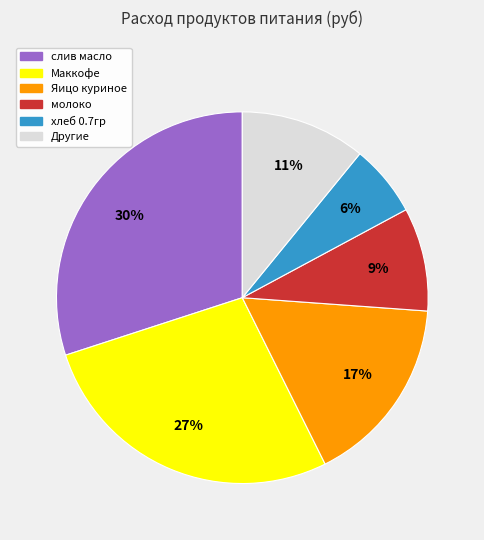

To the nearest percent, what is the average slice percentage?

17%